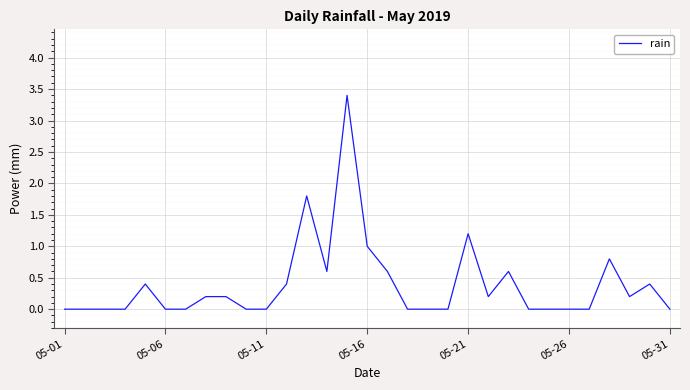

What is the difference between the maximum and minimum values?

3.4